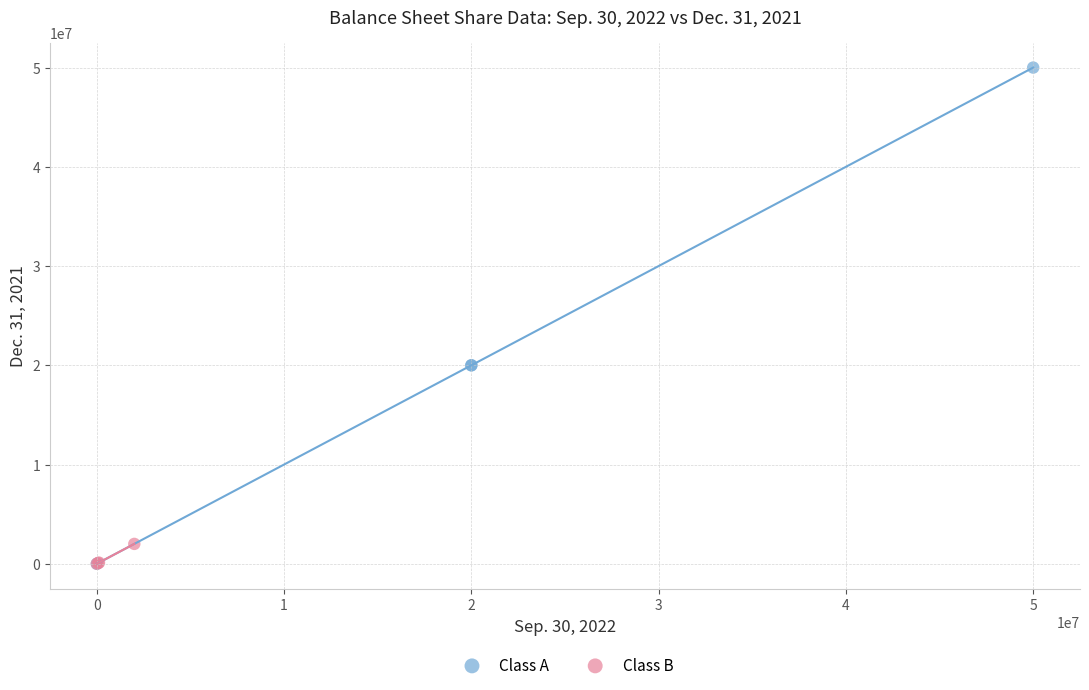

Which series has the widest spread of Y values?

Class A